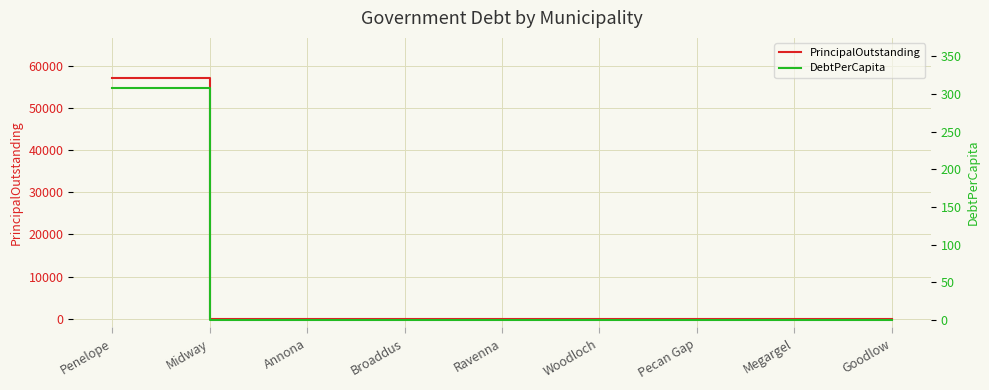

How many data points does each series have?

9